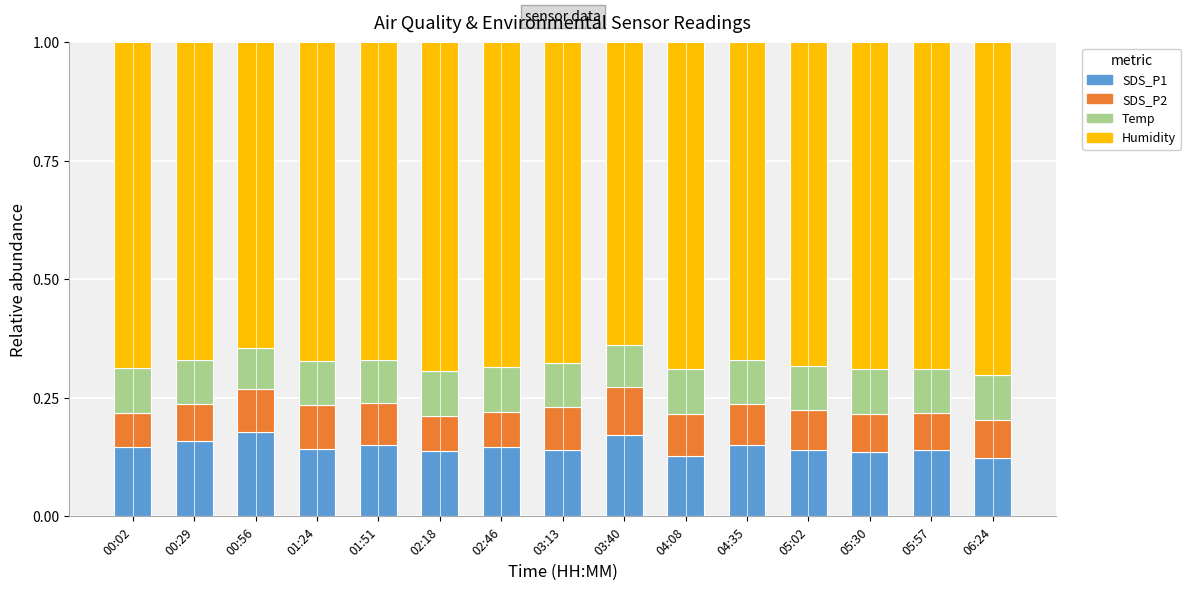

What is the total value across all series at 05:57?

1.0